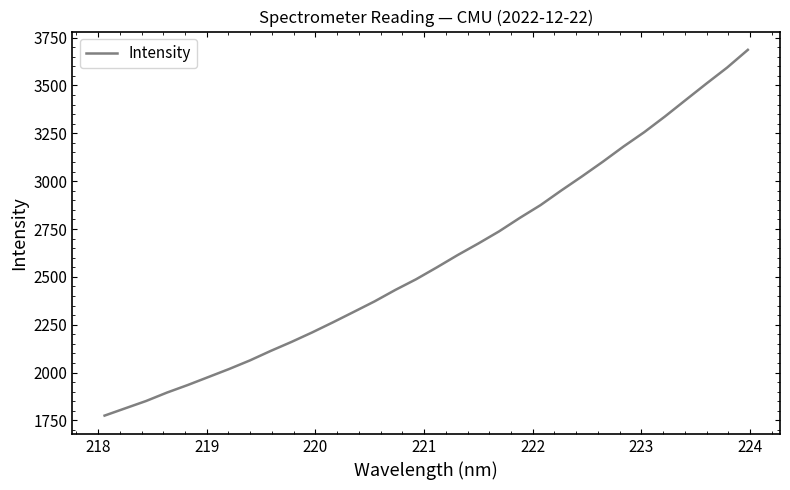

What is the maximum value shown in the chart?

3686.3